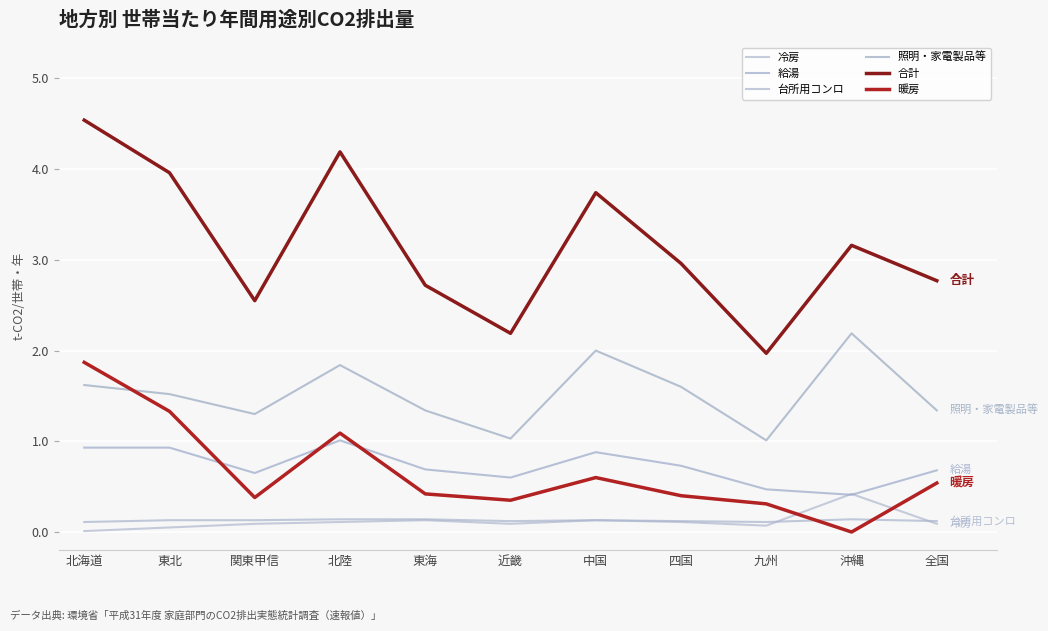

True or false: 給湯 and 合計 cross at least once.

False